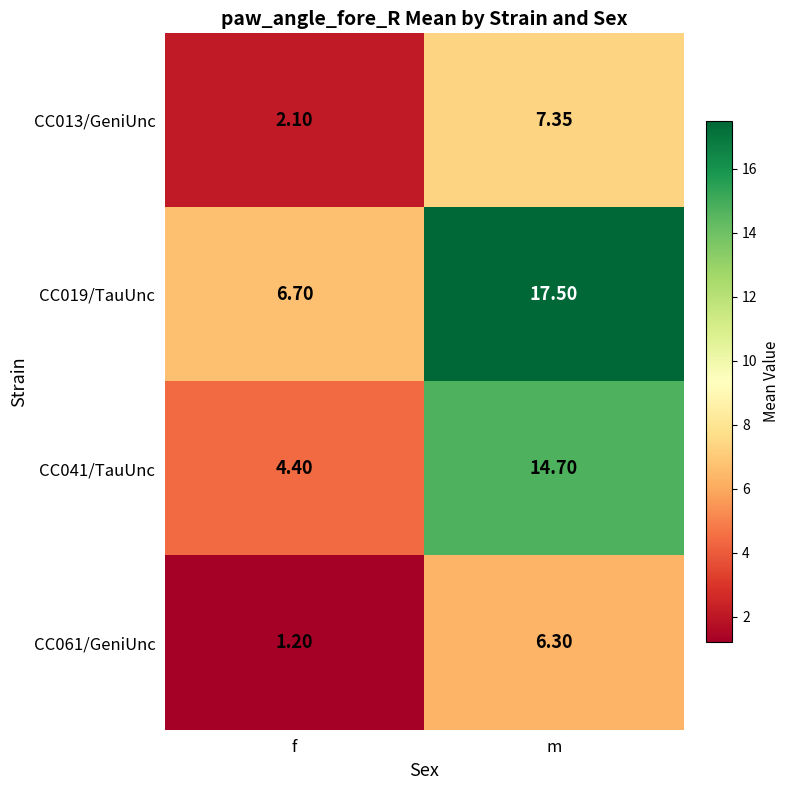

Which series changed the most between f and m?

CC019/TauUnc